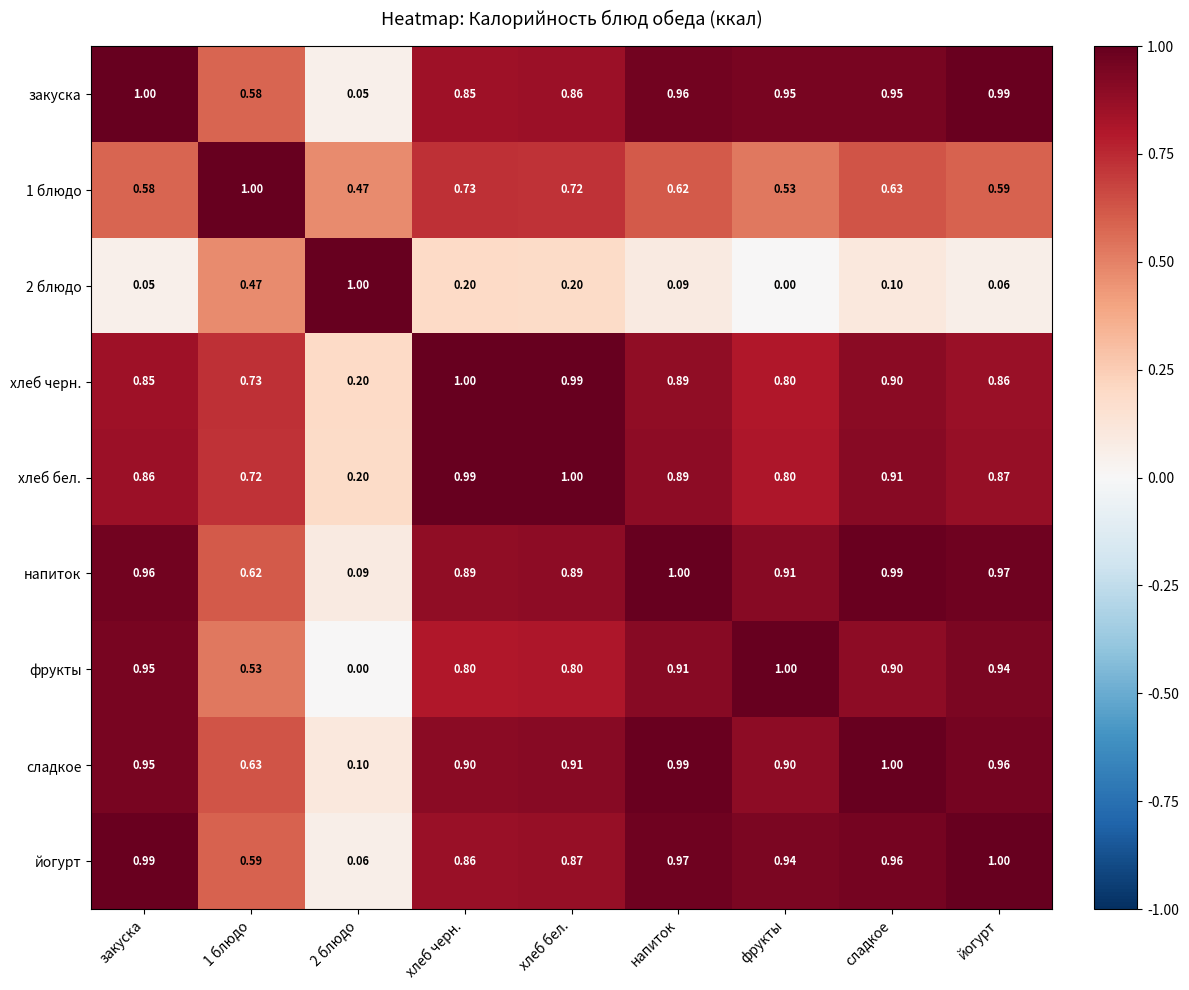

Is the value of сладкое at 2 блюдо greater than the value of закуска at напиток?

No